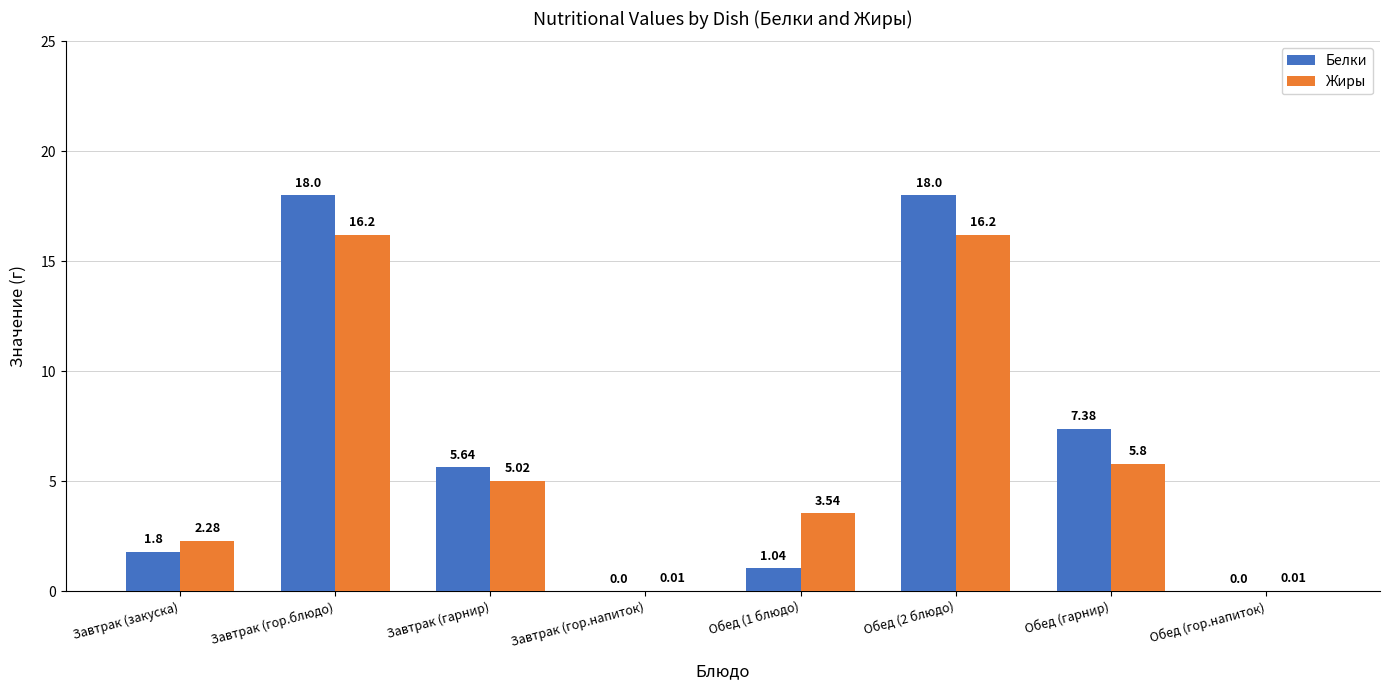

Which series has the largest total across all categories?

Белки